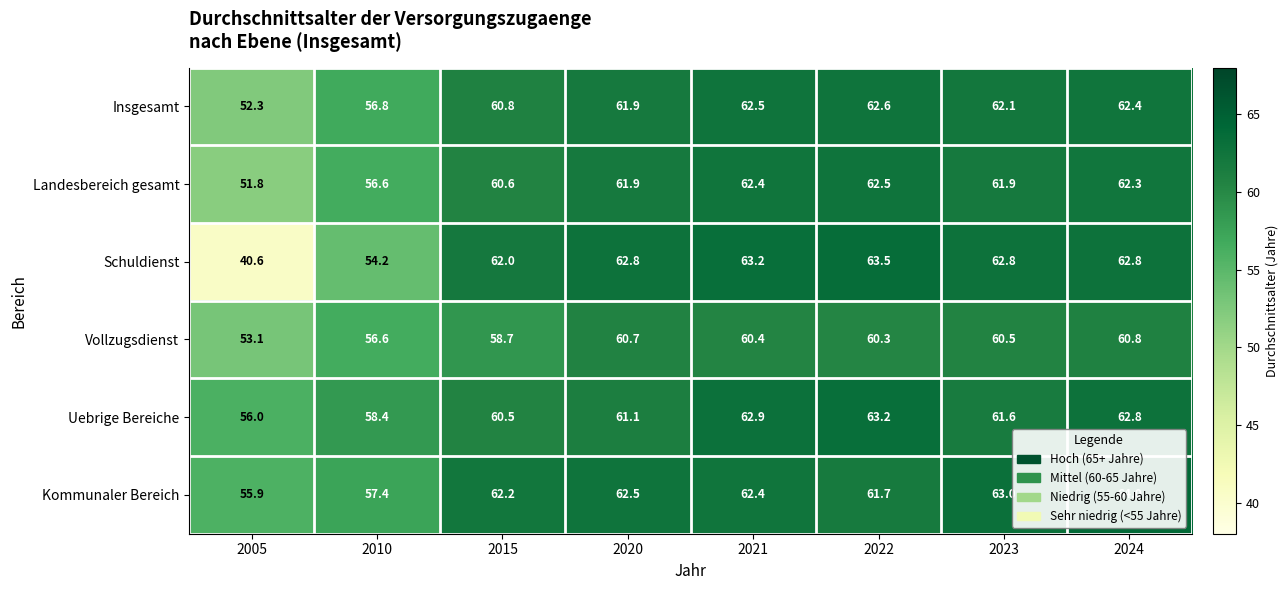

Where does the Vollzugsdienst series first go above 60?

2020